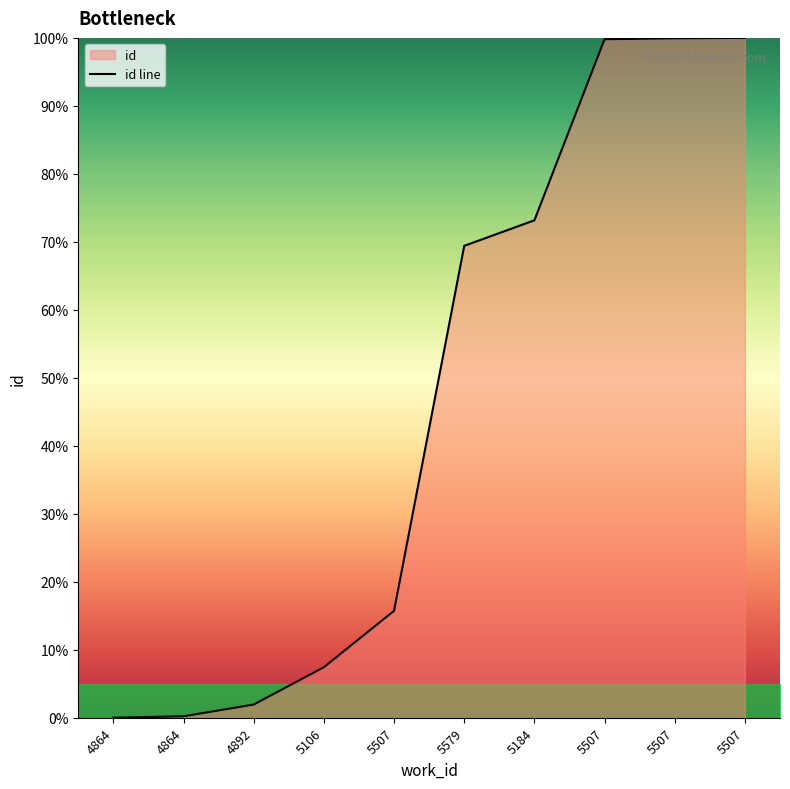

How many values are above zero?

9